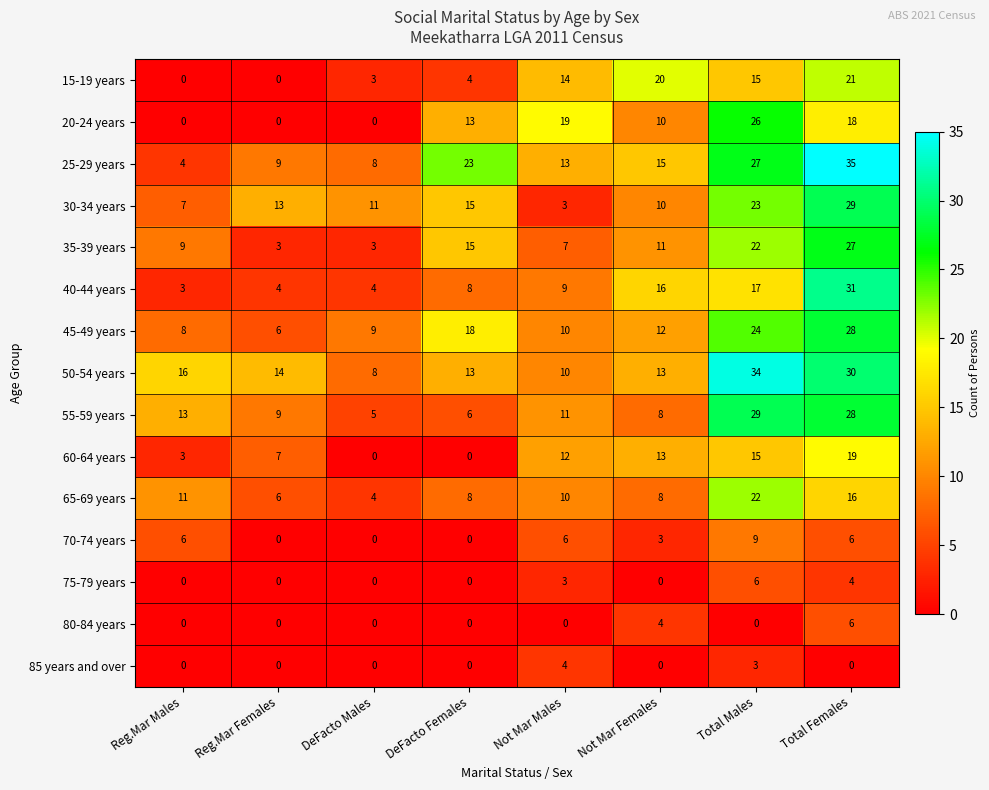

At which label does 55-59 years first exceed 11?

Reg.Mar Males